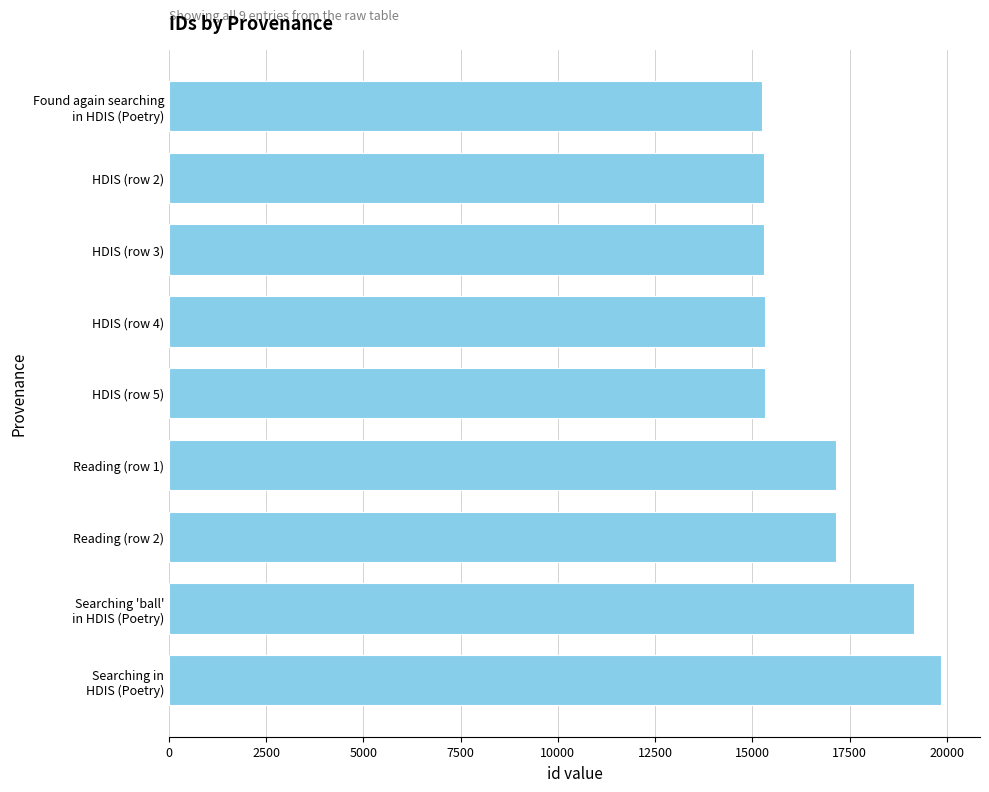

Is it true that the value at Reading (row 2) is 17144?

True